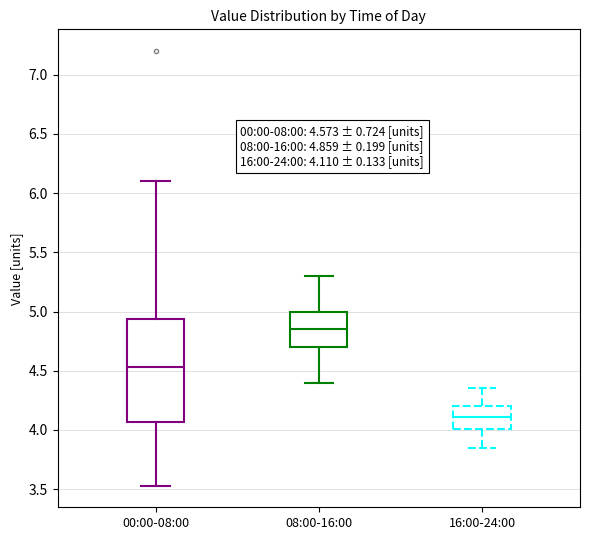

Which box has the highest median line?

08:00-16:00